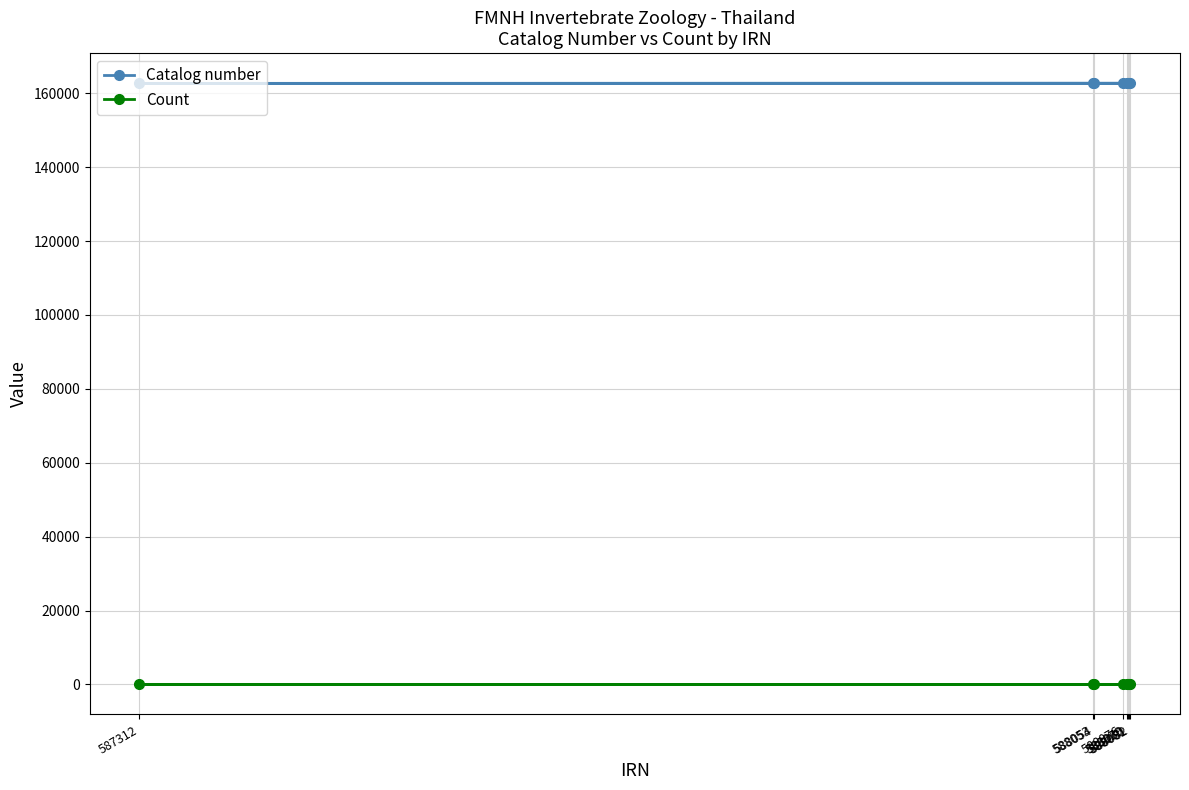

What is the sum of all Count values?

51